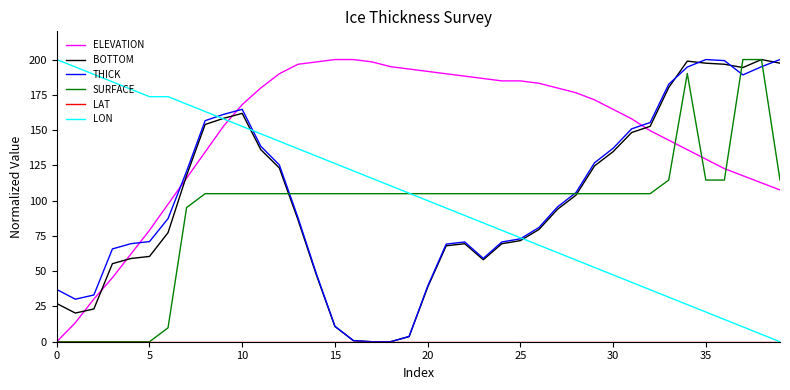

Which series ends up on top after the final intersection of THICK and ELEVATION?

THICK